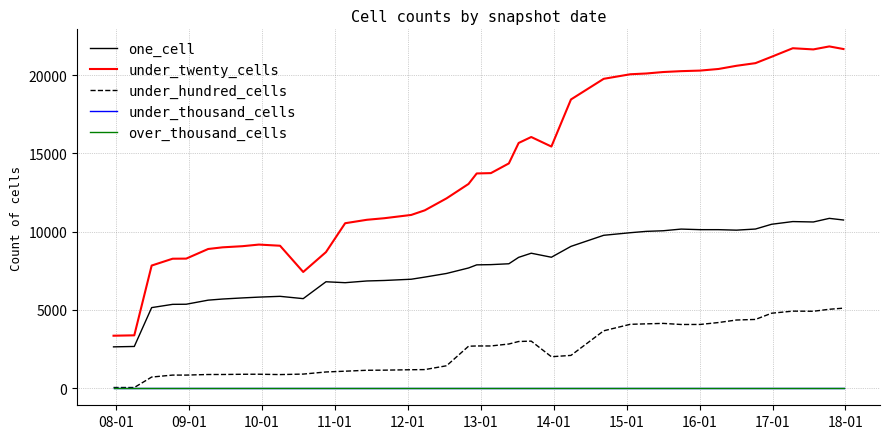

Does the chart have visible grid lines?

Yes